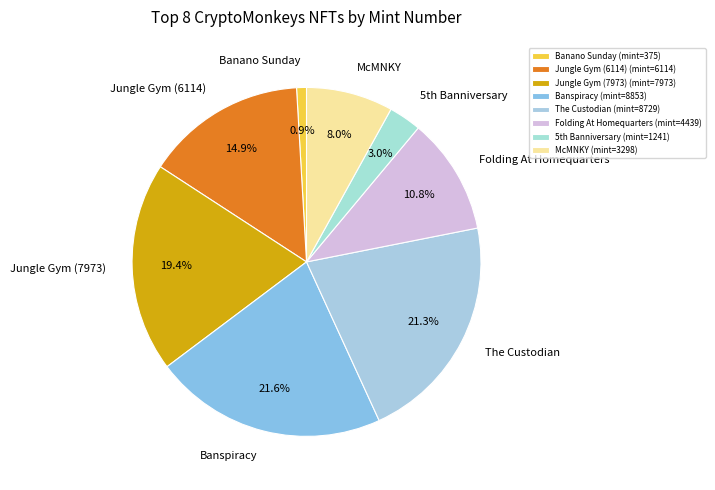

Does Banspiracy account for over 50% of the chart?

No